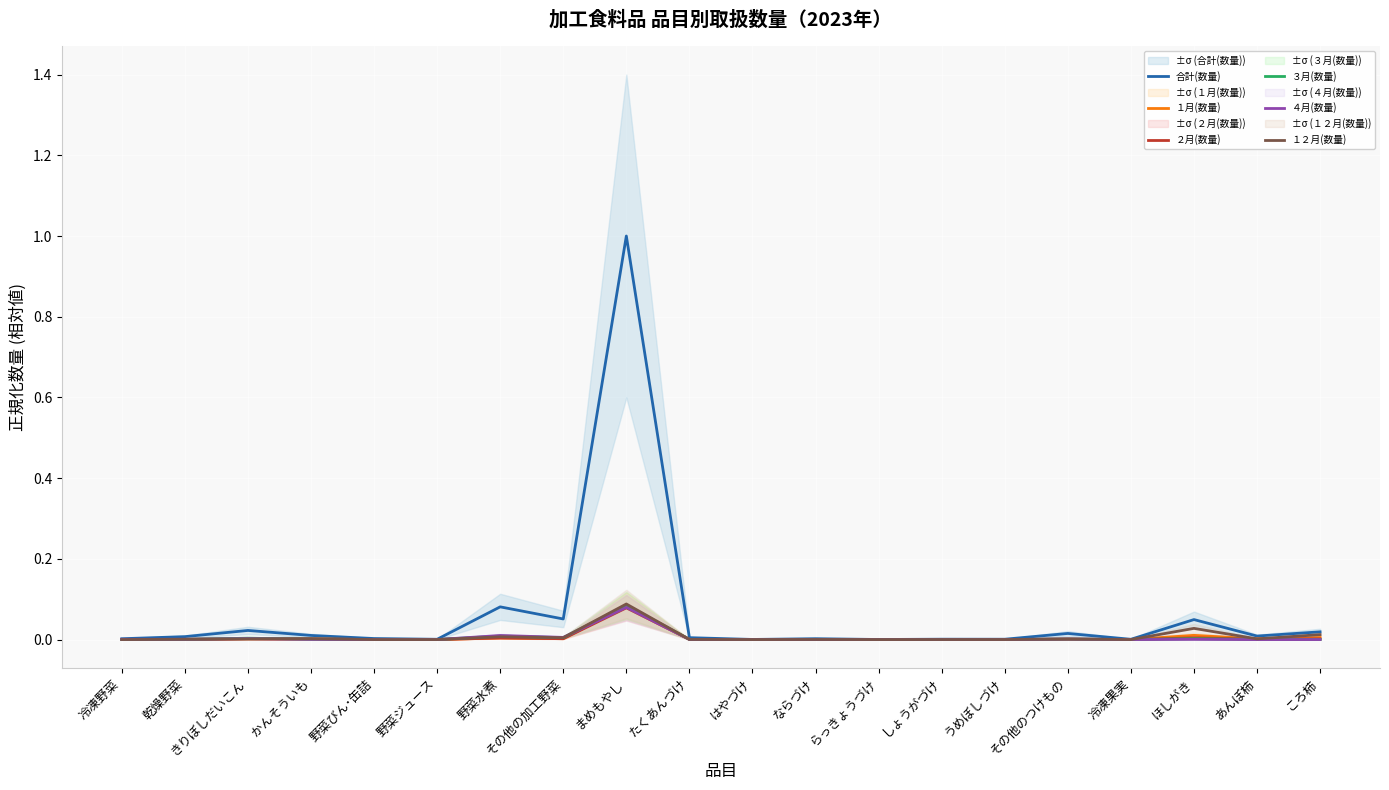

Reading left to right, extract all data points from this chart.

合計(数量): 冷凍野菜=0.0	乾燥野菜=0.0	きりぼしだいこん=0.0	かんそういも=0.0	野菜びん･缶詰=0.0	野菜ジュース=0.0	野菜水煮=0.1	その他の加工野菜=0.1	まめもやし=1.0	たくあんづけ=0.0	はやづけ=0.0	ならづけ=0.0	らっきょうづけ=0.0	しょうがづけ=0.0	うめぼしづけ=0.0	その他のつけもの=0.0	冷凍果実=0.0	ほしがき=0.0	あんぽ柿=0.0	ころ柿=0.0
１月(数量): 冷凍野菜=0.0	乾燥野菜=0.0	きりぼしだいこん=0.0	かんそういも=0.0	野菜びん･缶詰=0.0	野菜ジュース=0.0	野菜水煮=0.0	その他の加工野菜=0.0	まめもやし=0.1	たくあんづけ=0.0	はやづけ=0.0	ならづけ=0.0	らっきょうづけ=0.0	しょうがづけ=0.0	うめぼしづけ=0.0	その他のつけもの=0.0	冷凍果実=0.0	ほしがき=0.0	あんぽ柿=0.0	ころ柿=0.0
２月(数量): 冷凍野菜=0.0	乾燥野菜=0.0	きりぼしだいこん=0.0	かんそういも=0.0	野菜びん･缶詰=0.0	野菜ジュース=0.0	野菜水煮=0.0	その他の加工野菜=0.0	まめもやし=0.1	たくあんづけ=0.0	はやづけ=0.0	ならづけ=0.0	らっきょうづけ=0.0	しょうがづけ=0.0	うめぼしづけ=0.0	その他のつけもの=0.0	冷凍果実=0.0	ほしがき=0.0	あんぽ柿=0.0	ころ柿=0.0
３月(数量): 冷凍野菜=0.0	乾燥野菜=0.0	きりぼしだいこん=0.0	かんそういも=0.0	野菜びん･缶詰=0.0	野菜ジュース=0.0	野菜水煮=0.0	その他の加工野菜=0.0	まめもやし=0.1	たくあんづけ=0.0	はやづけ=0.0	ならづけ=0.0	らっきょうづけ=0.0	しょうがづけ=0.0	うめぼしづけ=0.0	その他のつけもの=0.0	冷凍果実=0.0	ほしがき=0.0	あんぽ柿=0.0	ころ柿=0.0
４月(数量): 冷凍野菜=0.0	乾燥野菜=0.0	きりぼしだいこん=0.0	かんそういも=0.0	野菜びん･缶詰=0.0	野菜ジュース=0.0	野菜水煮=0.0	その他の加工野菜=0.0	まめもやし=0.1	たくあんづけ=0.0	はやづけ=0.0	ならづけ=0.0	らっきょうづけ=0.0	しょうがづけ=0.0	うめぼしづけ=0.0	その他のつけもの=0.0	冷凍果実=0.0	ほしがき=0.0	あんぽ柿=0.0	ころ柿=0.0
１２月(数量): 冷凍野菜=0.0	乾燥野菜=0.0	きりぼしだいこん=0.0	かんそういも=0.0	野菜びん･缶詰=0.0	野菜ジュース=0.0	野菜水煮=0.0	その他の加工野菜=0.0	まめもやし=0.1	たくあんづけ=0.0	はやづけ=0.0	ならづけ=0.0	らっきょうづけ=0.0	しょうがづけ=0.0	うめぼしづけ=0.0	その他のつけもの=0.0	冷凍果実=0.0	ほしがき=0.0	あんぽ柿=0.0	ころ柿=0.0